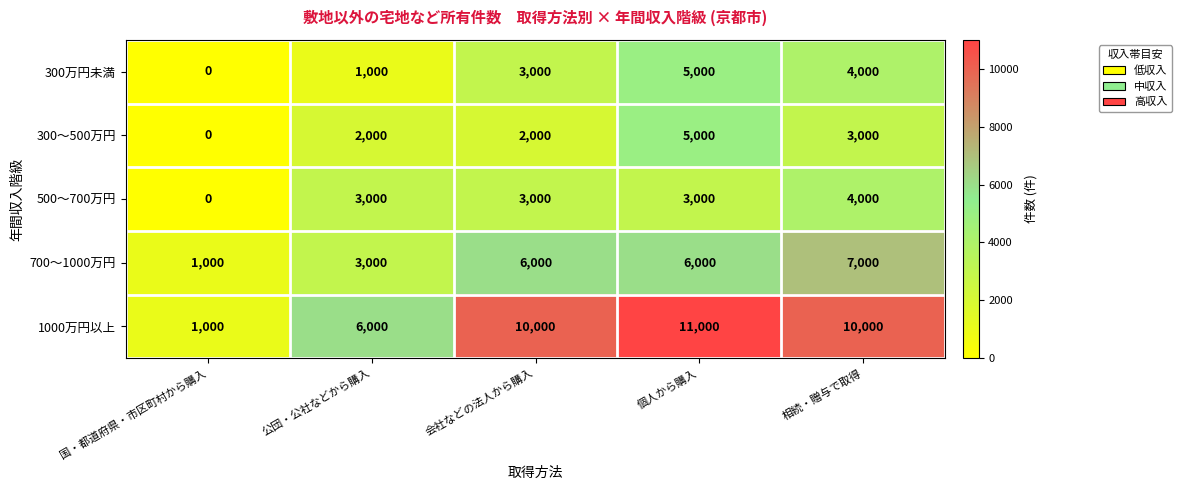

What is the difference between the highest and lowest values at 個人から購入?

8000